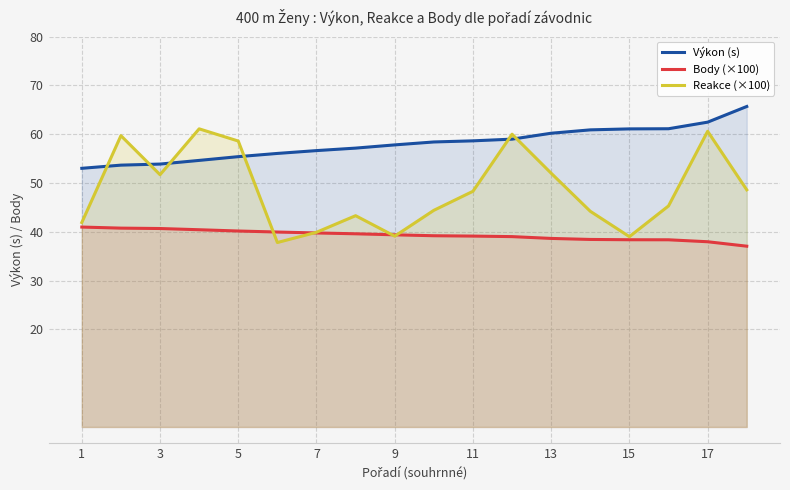

What is the label of the 1st point from the left?

1